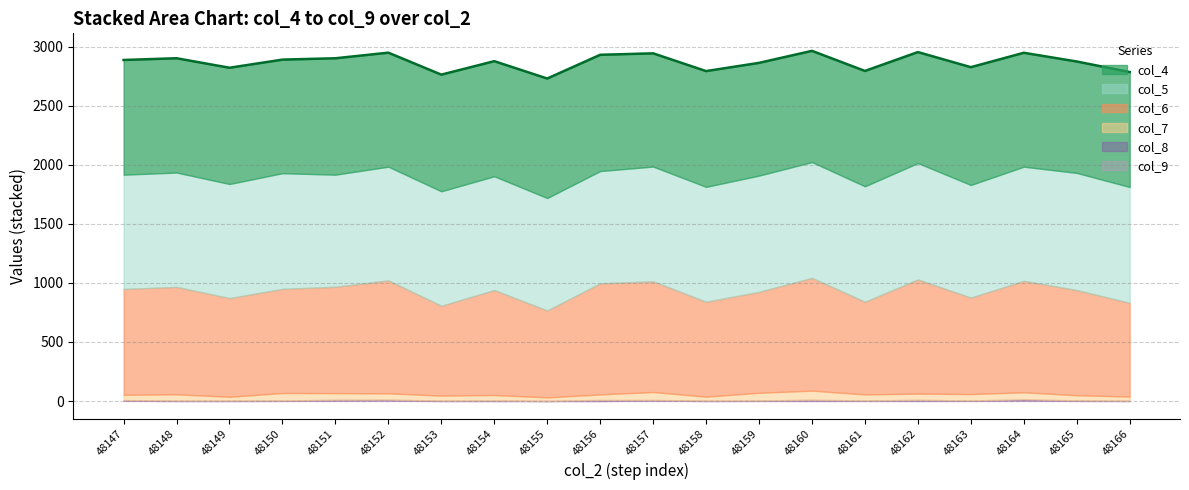

List the labels in order of value, smallest first.

48155, 48153, 48166, 48158, 48161, 48149, 48163, 48159, 48165, 48154, 48147, 48150, 48151, 48148, 48156, 48157, 48164, 48152, 48162, 48160